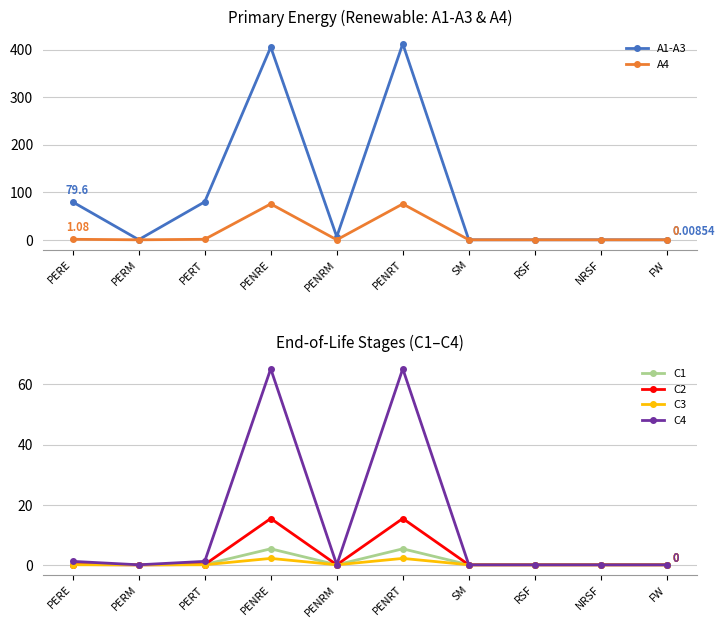

Where is the first local minimum for A4?

PERM